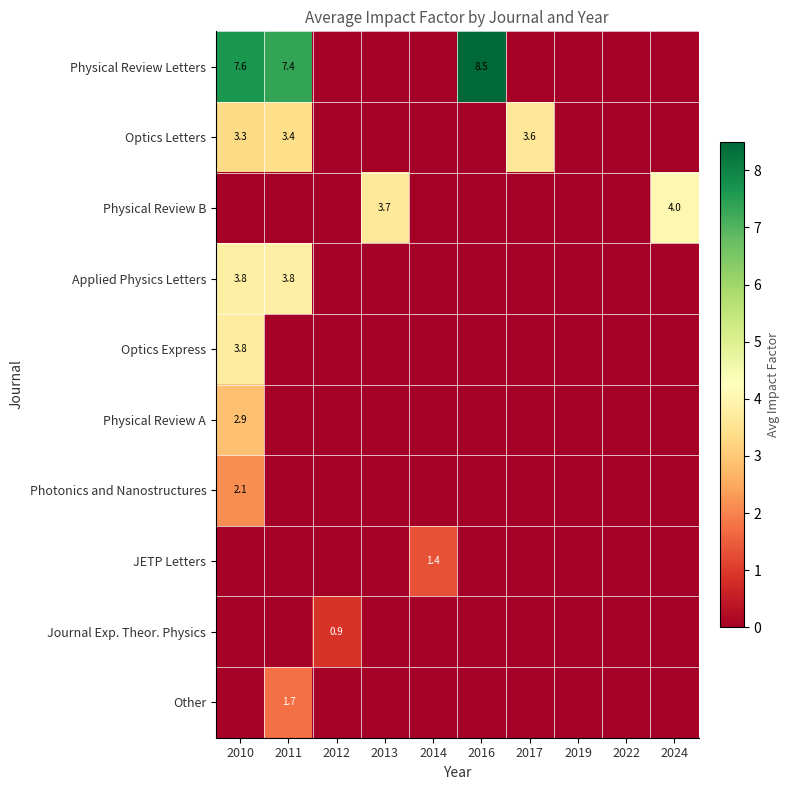

What is the difference between the maximum and minimum values in the row_2 series?

4.0